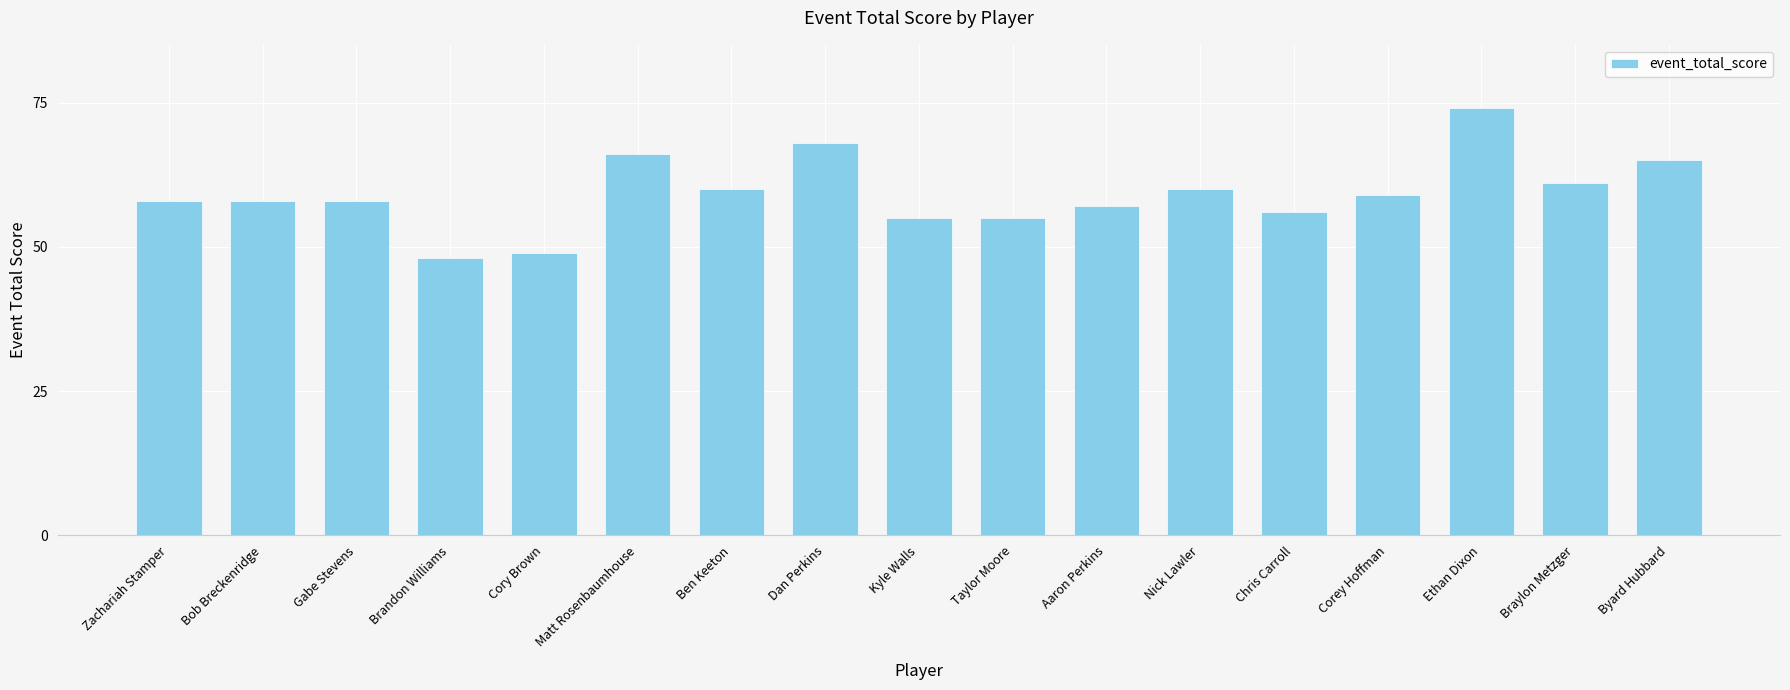

Reading left to right, extract all data points from this chart.

58	58	58	48	49	66	60	68	55	55	57	60	56	59	74	61	65